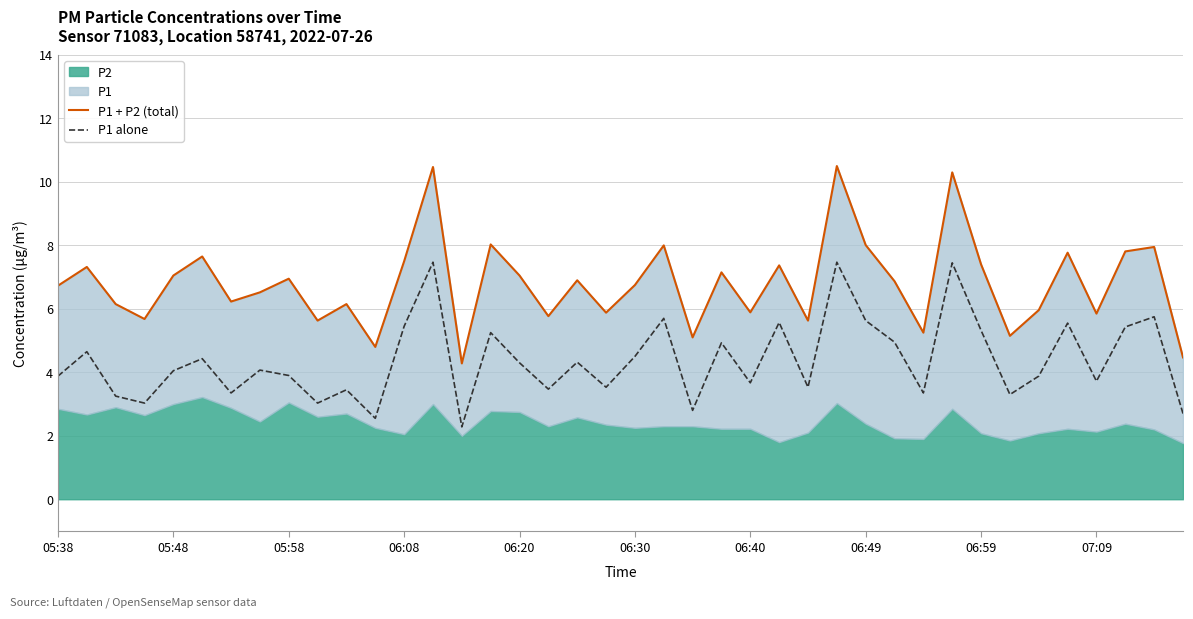

What is the maximum value for P1 alone?

7.5